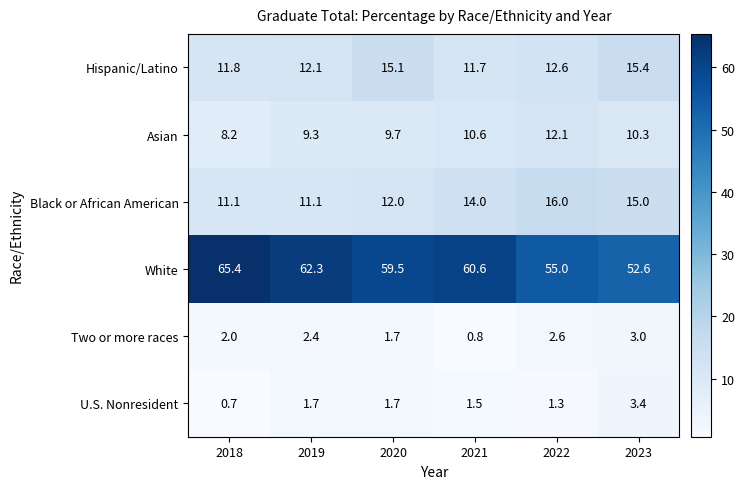

How many distinct data groups are displayed?

6